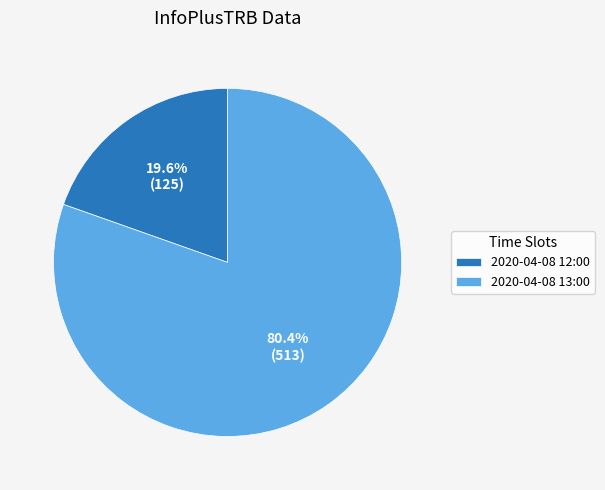

Between 2020-04-08 12:00 and 2020-04-08 13:00, which is larger?

2020-04-08 13:00